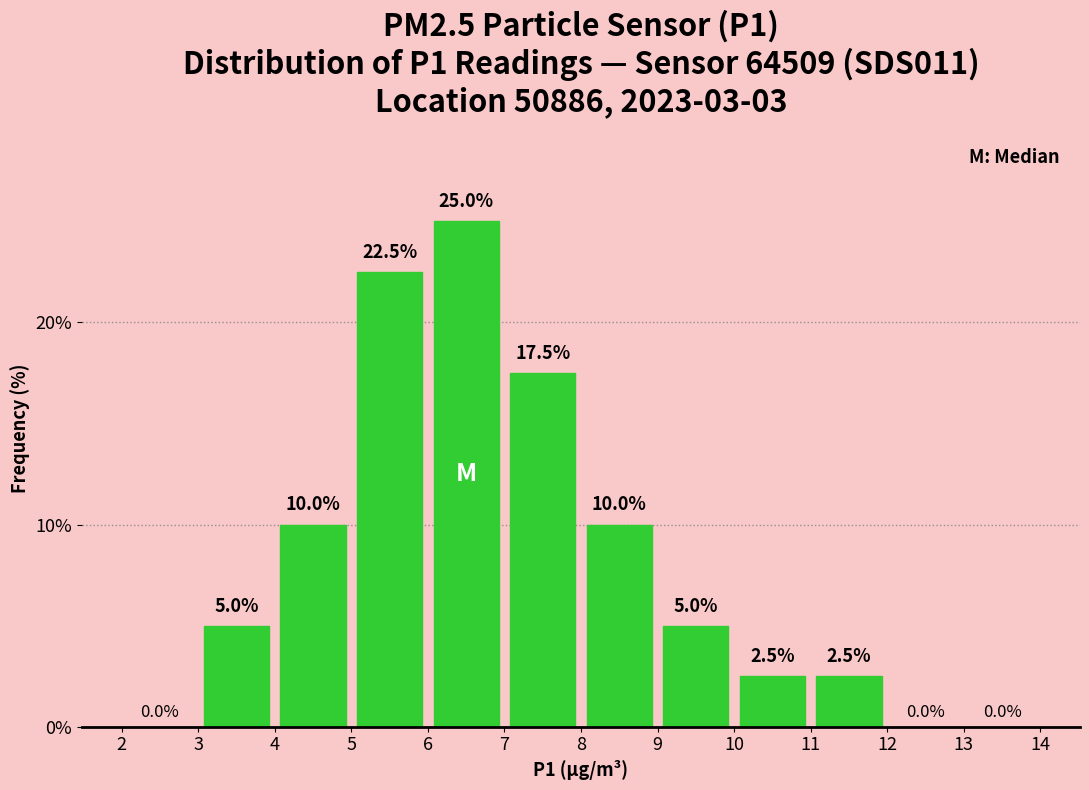

Which range on the x-axis has the tallest bar?

6 to 7